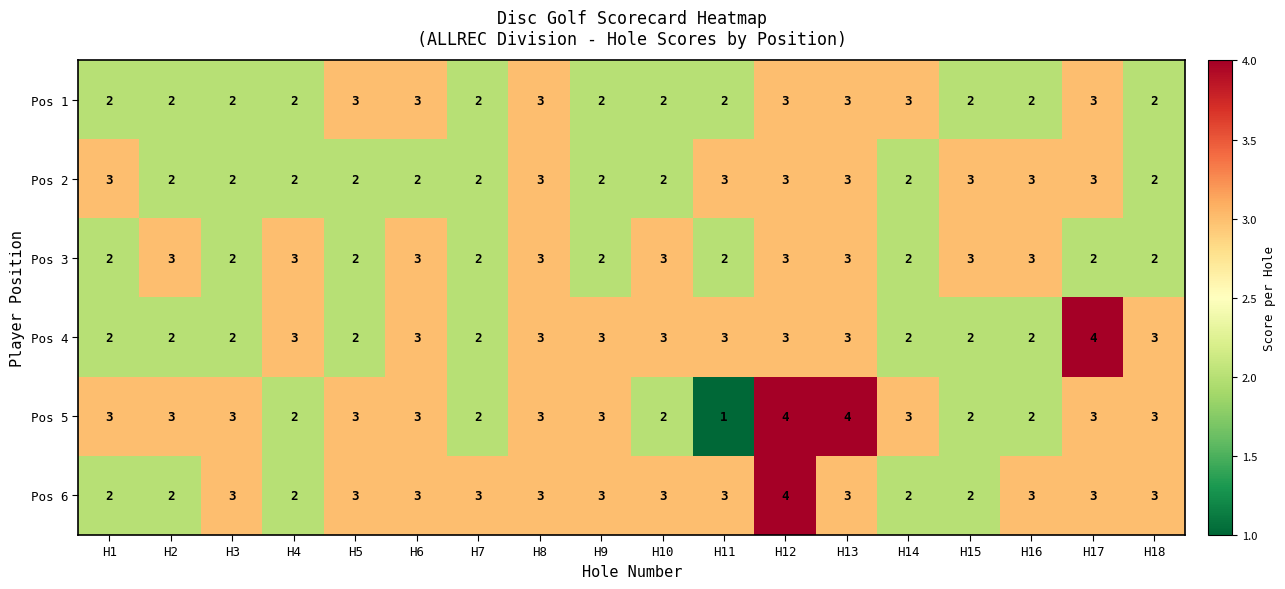

Which series has the largest range (max minus min)?

Pos 5